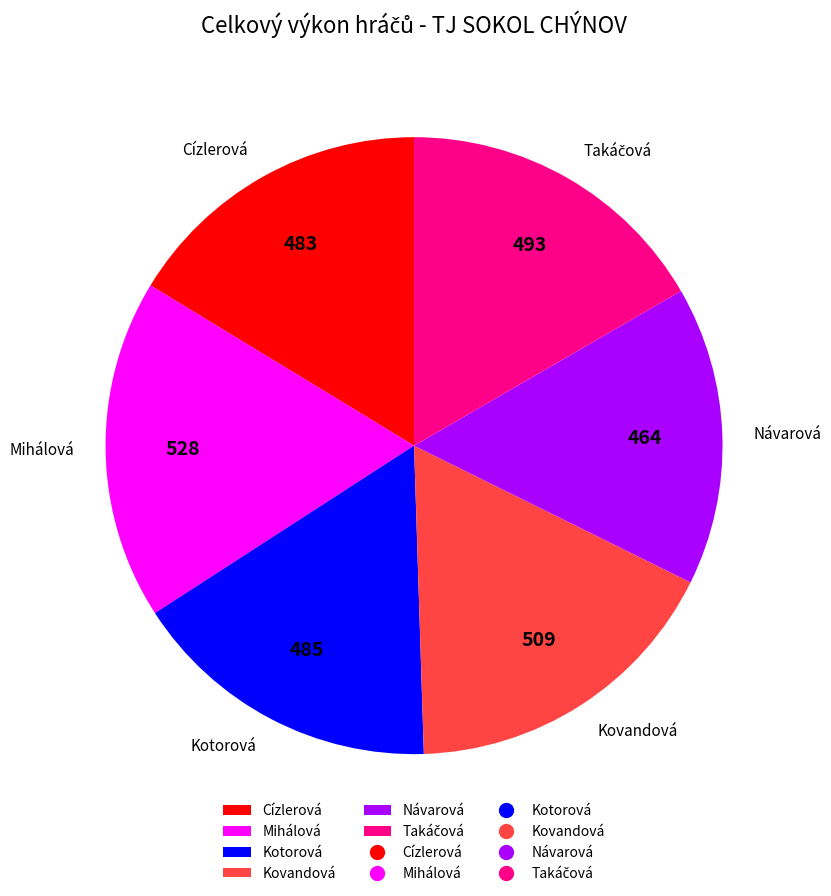

The Návarová slice represents 10% of the pie. True or false?

False